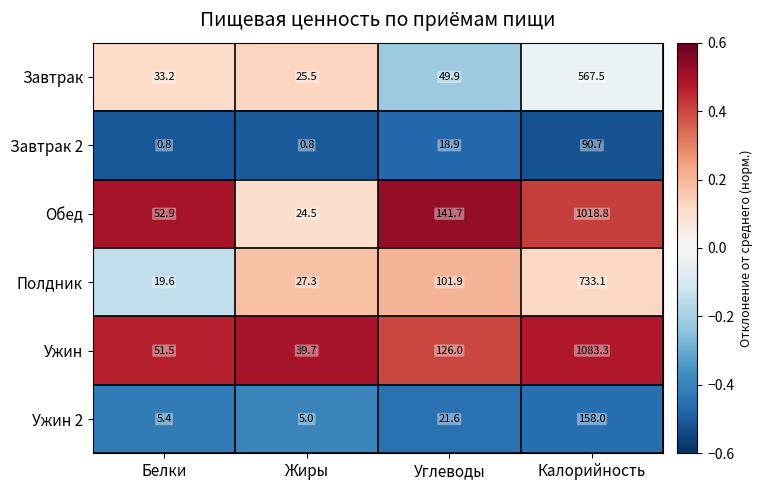

Count the number of categories in the chart.

4